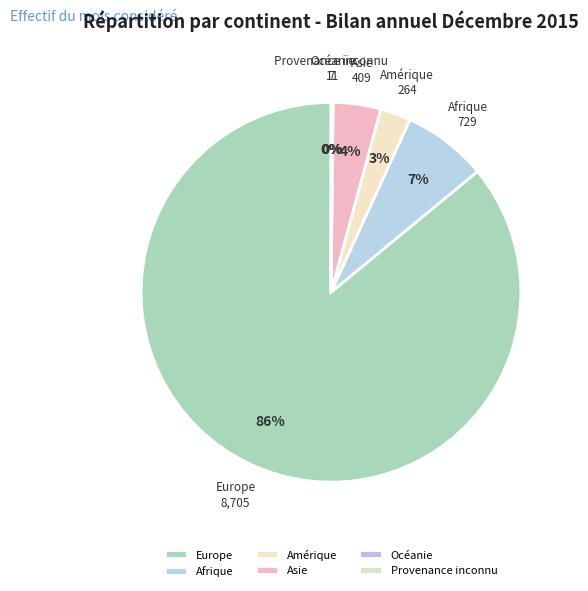

Is it true that Asie is 4% of the pie?

True